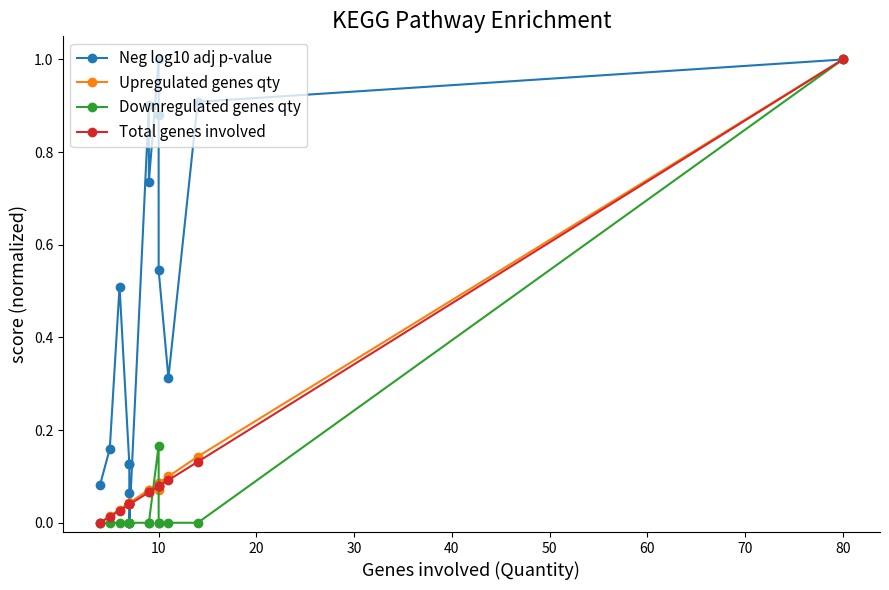

Reading right to left, list all the values displayed in this chart.

Neg log10 adj p-value: 1.0	0.9	0.3	0.5	0.9	1.0	0.7	0.9	0.0	0.1	0.1	0.1	0.5	0.2	0.1
Upregulated genes qty: 1.0	0.1	0.1	0.1	0.1	0.1	0.1	0.1	0.0	0.0	0.0	0.0	0.0	0.0	0.0
Downregulated genes qty: 1.0	0.0	0.0	0.0	0.0	0.2	0.0	0.0	0.0	0.0	0.0	0.0	0.0	0.0	0.0
Total genes involved: 1.0	0.1	0.1	0.1	0.1	0.1	0.1	0.1	0.0	0.0	0.0	0.0	0.0	0.0	0.0